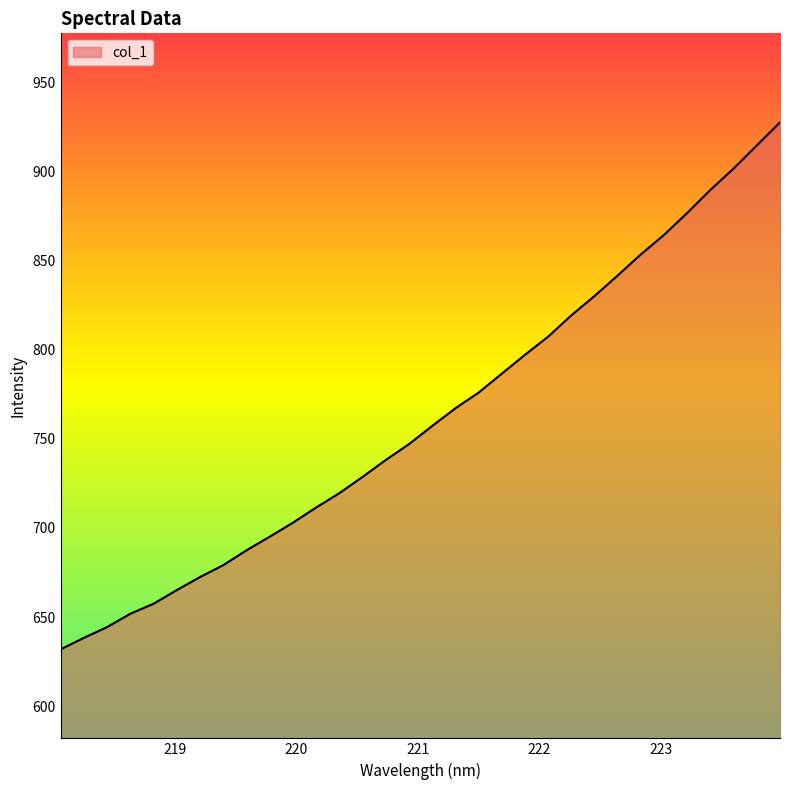

What is the maximum value shown in the chart?

927.8